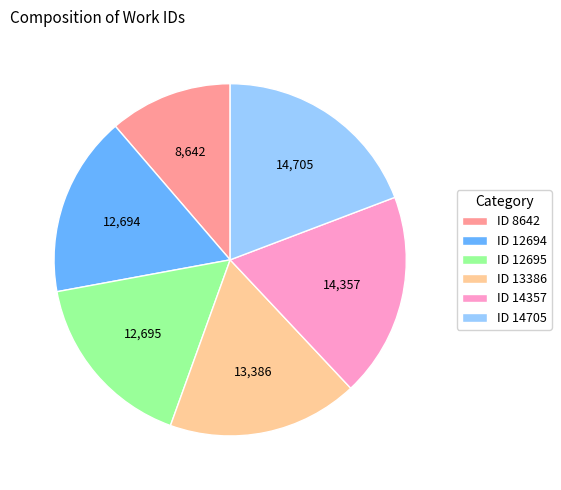

Do ID 13386 and ID 8642 together represent more than half of the pie?

No